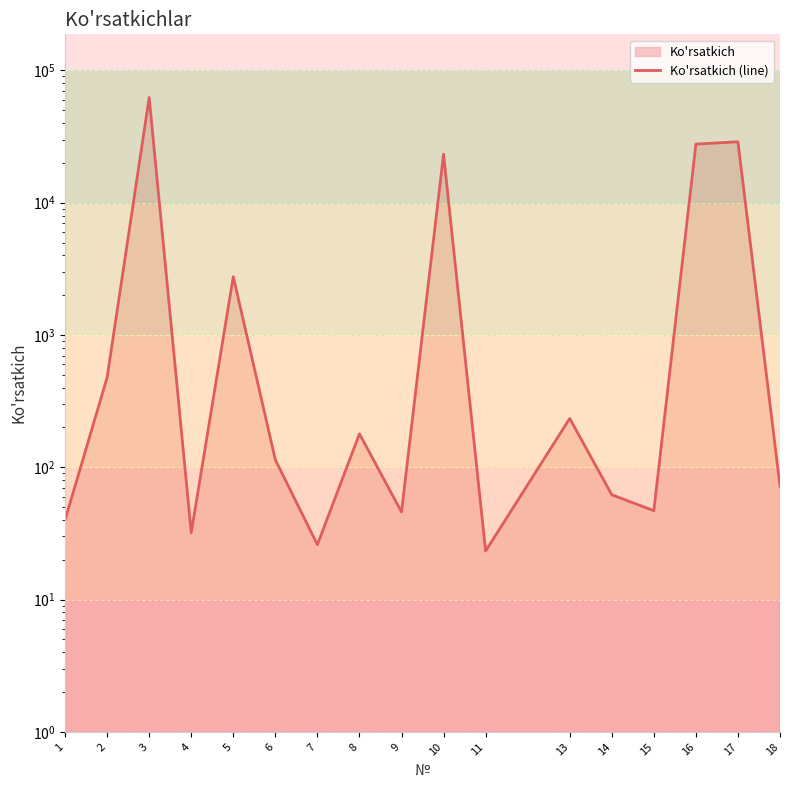

Rank the categories by value from highest to lowest.

3, 17, 16, 10, 5, 2, 13, 8, 6, 18, 14, 15, 9, 1, 4, 7, 11